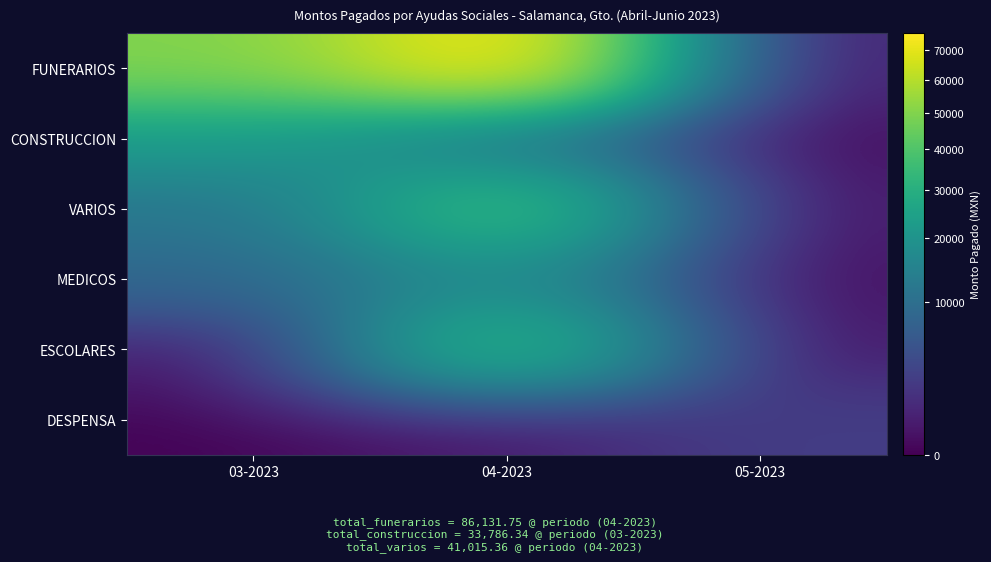

What is the difference between the highest and lowest values at 05-2023?

2487.1